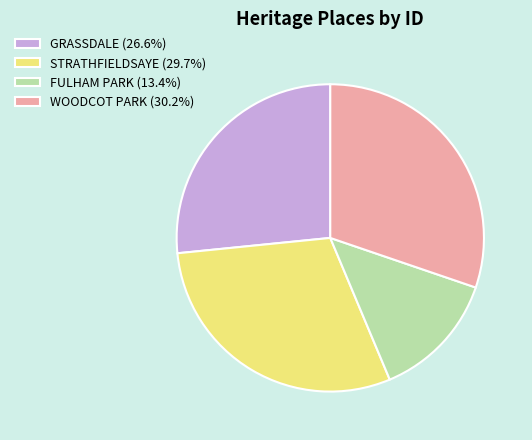

Does any single category account for the majority?

No